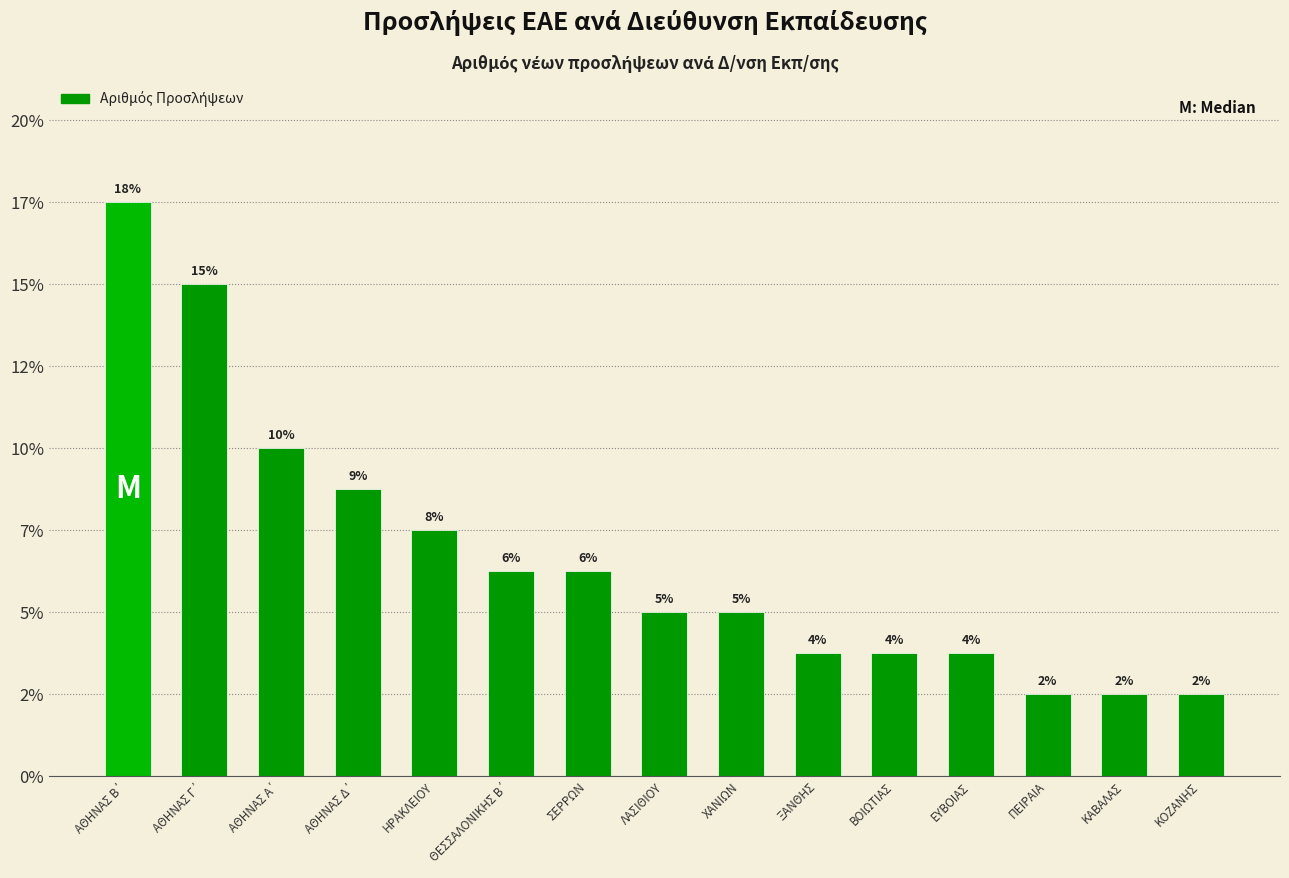

True or false: the data shows 8 at ΑΘΗΝΑΣ Γ΄.

False